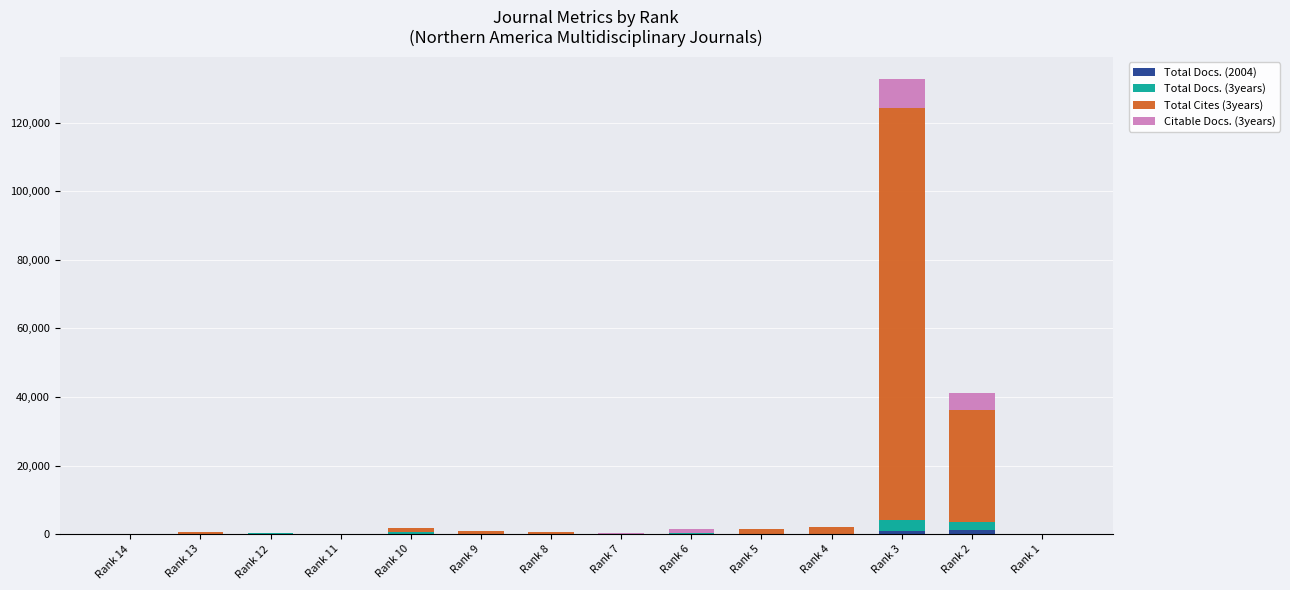

At which category is the sum across all series the highest?

Rank 3